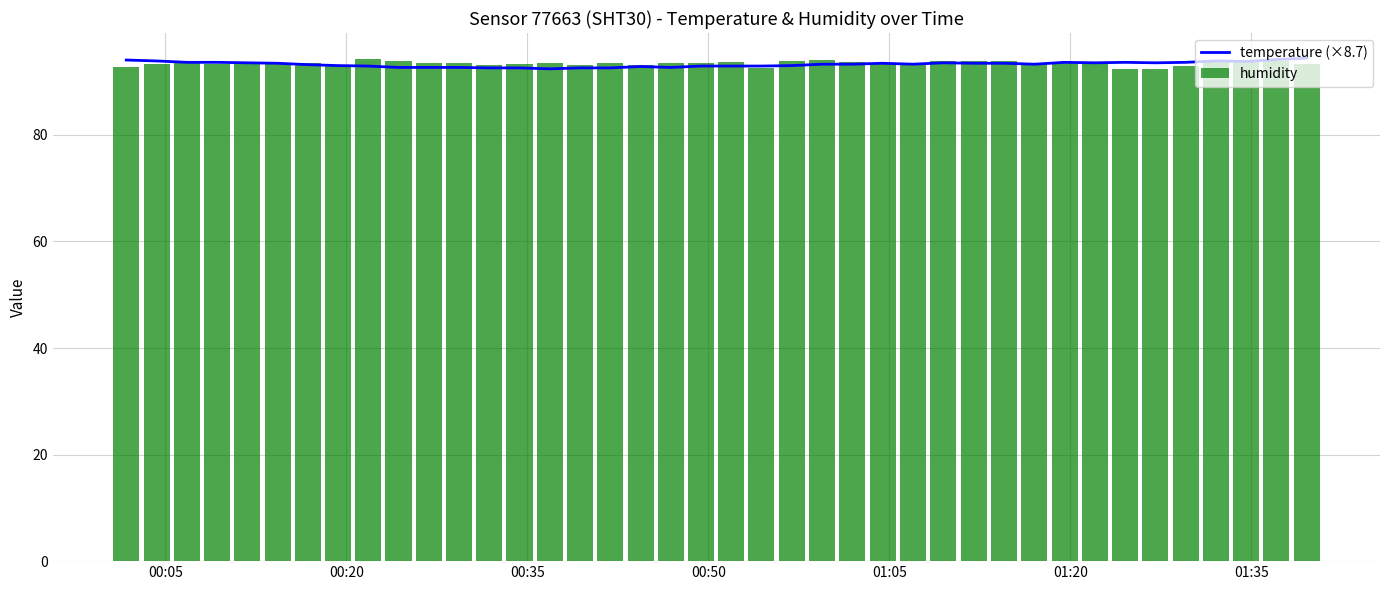

How many values are below 93?

14